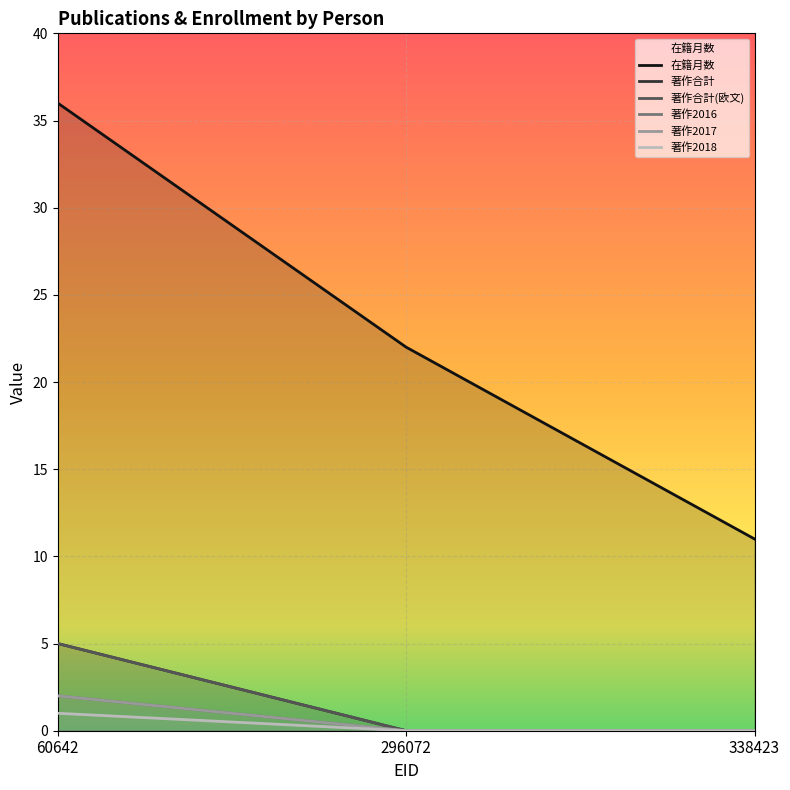

What is the sum of all 在籍月数 values?

69